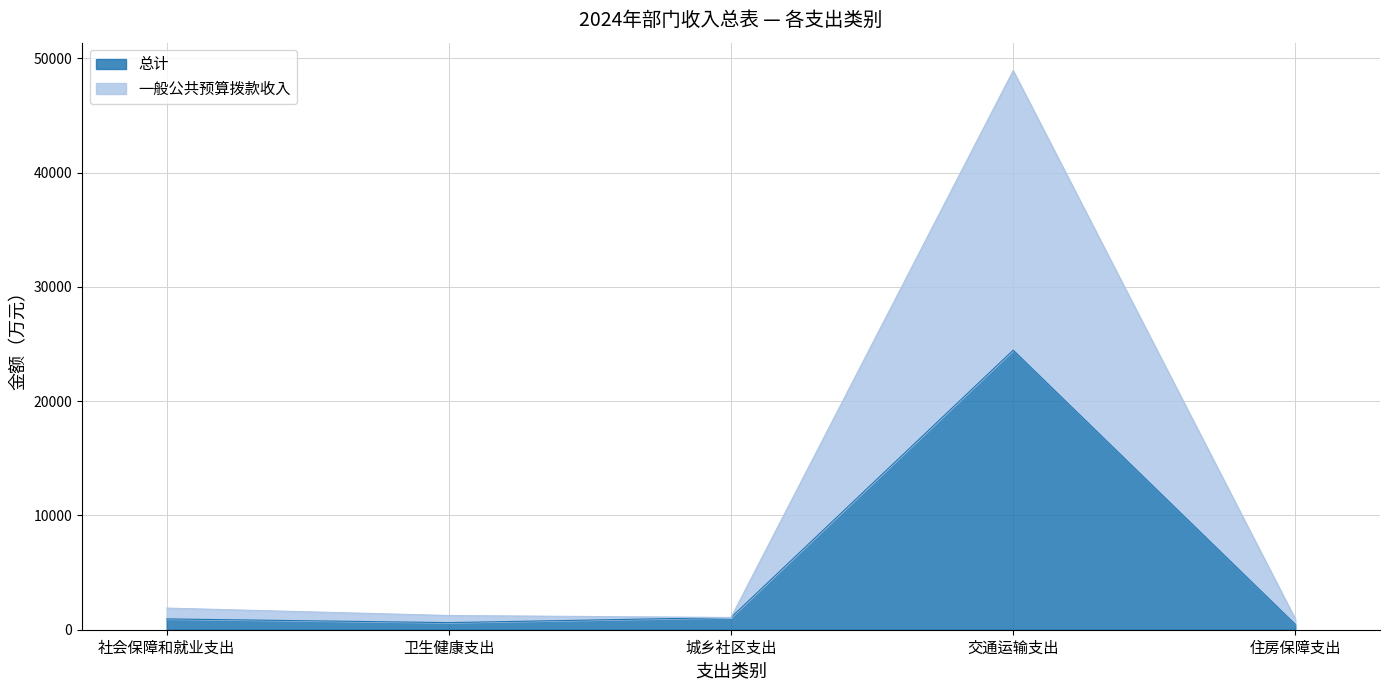

What is the lowest value of the 总计 series?

464.8